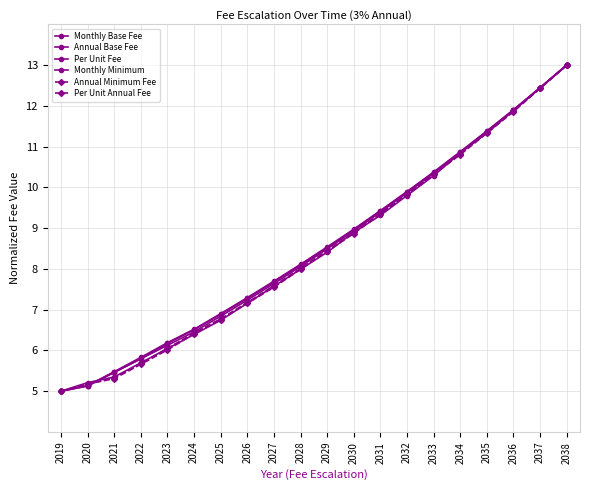

Does the chart display data point markers on the line(s)?

Yes